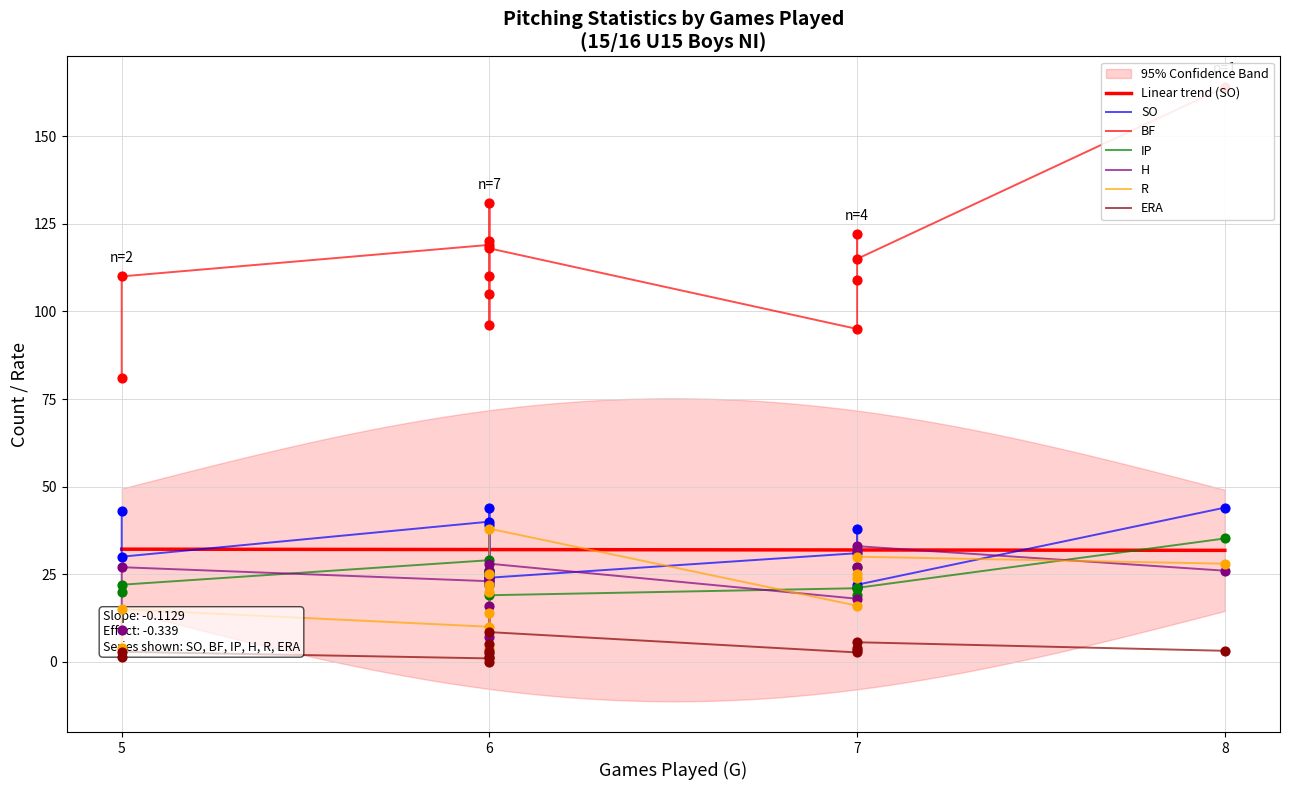

Which series reaches the maximum Y coordinate?

BF